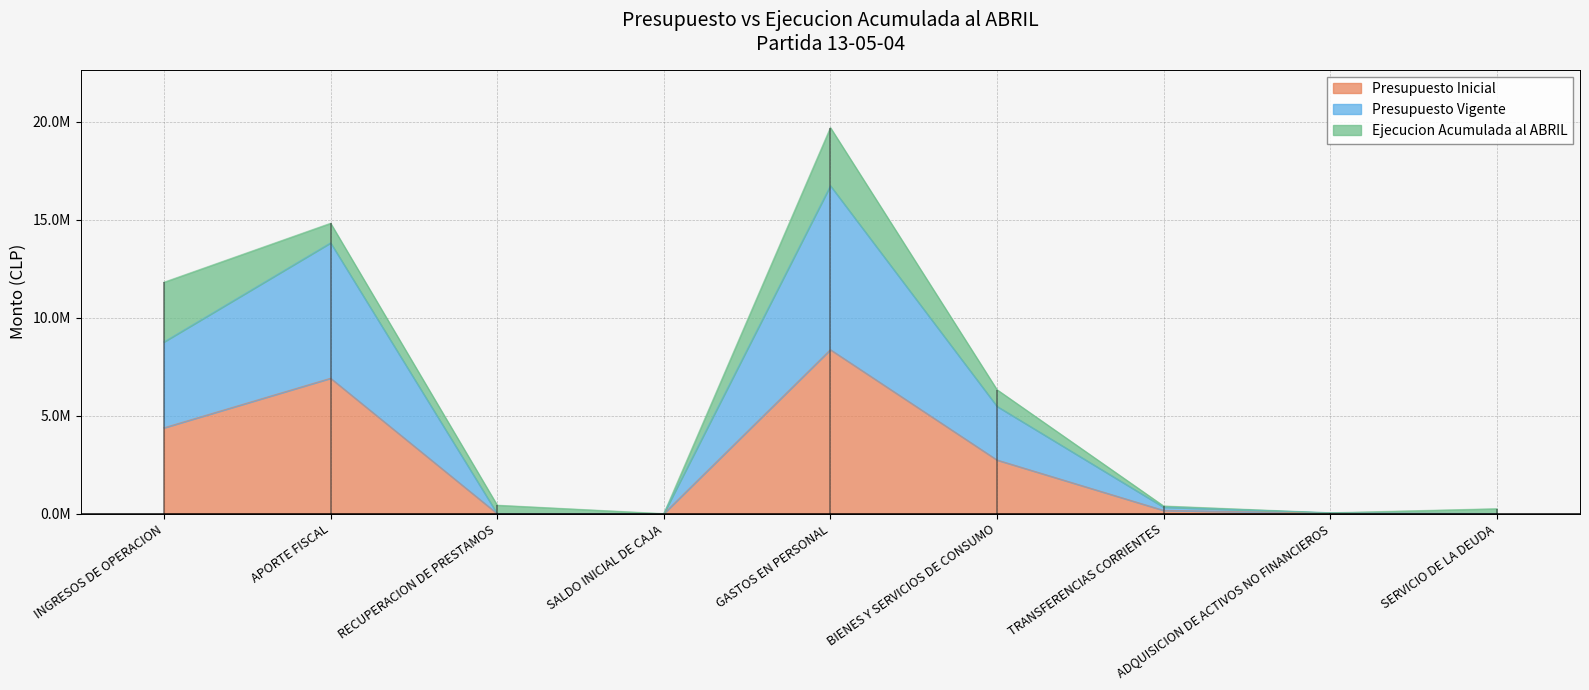

Is the value of Presupuesto Inicial at SERVICIO DE LA DEUDA greater than the value of Presupuesto Vigente at RECUPERACION DE PRESTAMOS?

No